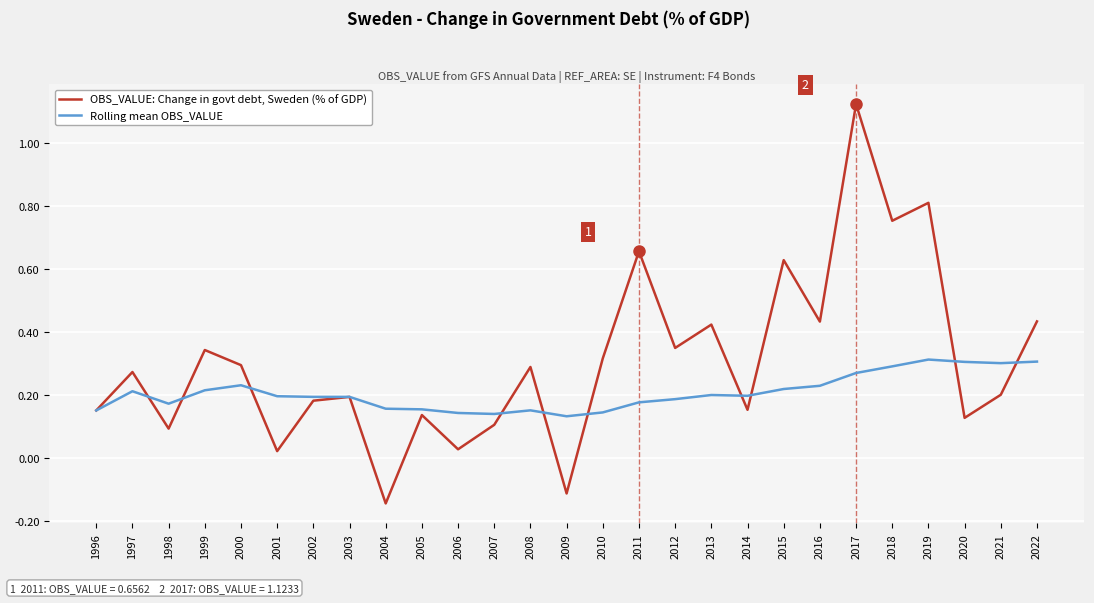

Does the chart have visible grid lines?

Yes